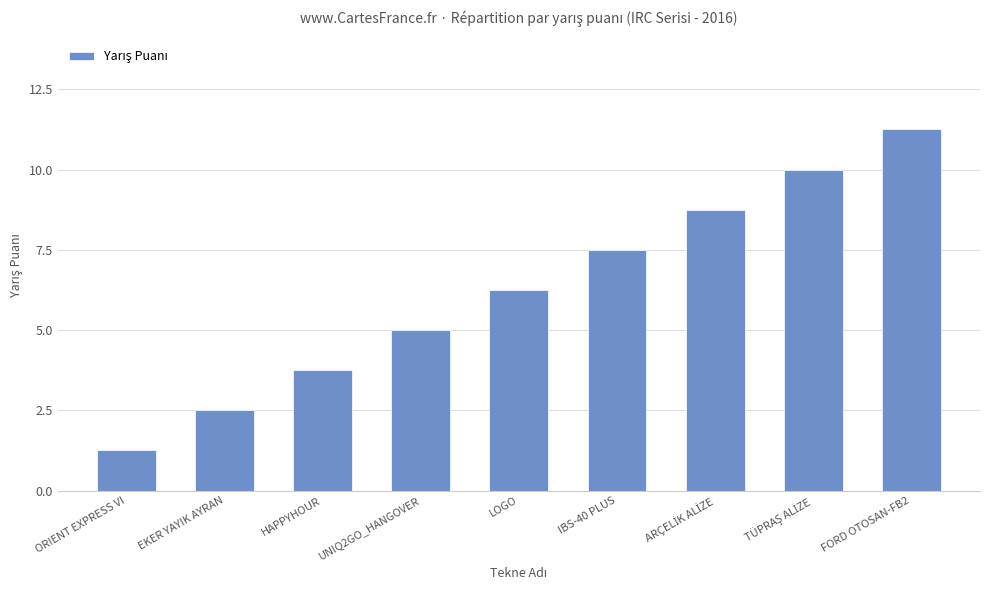

What is the difference between the maximum and minimum values?

10.0